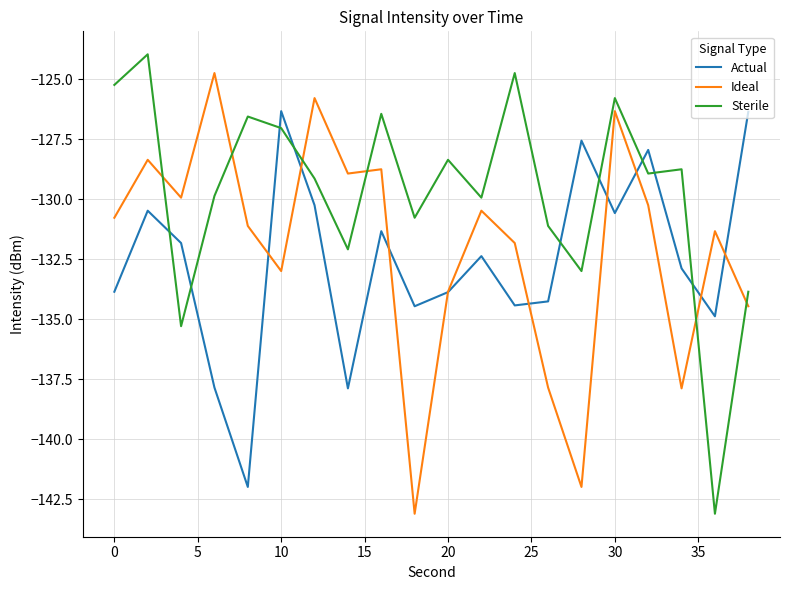

Which series has the largest total across all categories?

Sterile